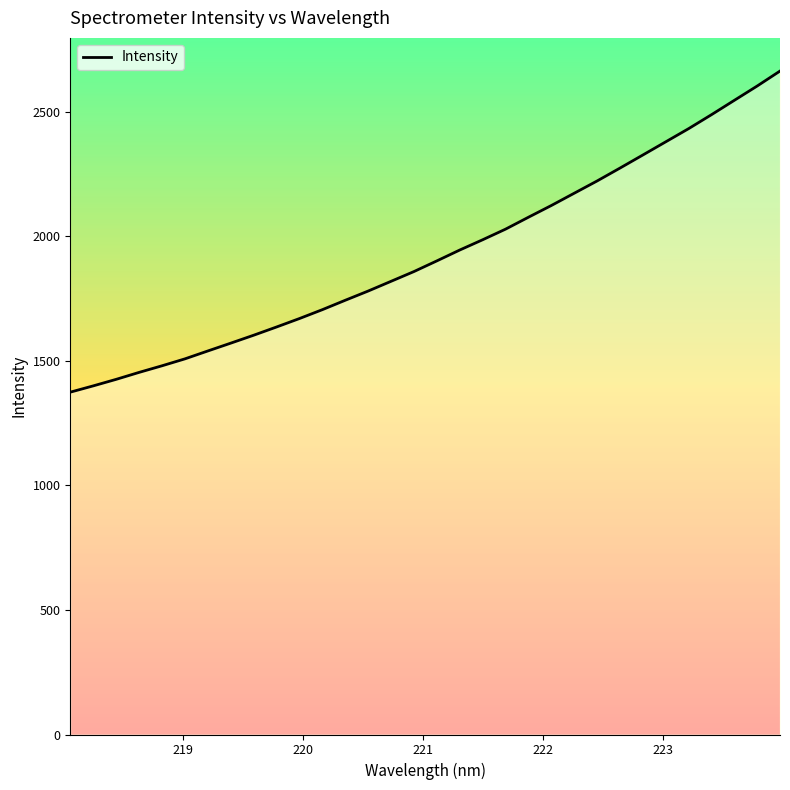

What is the greatest value displayed?

2662.8